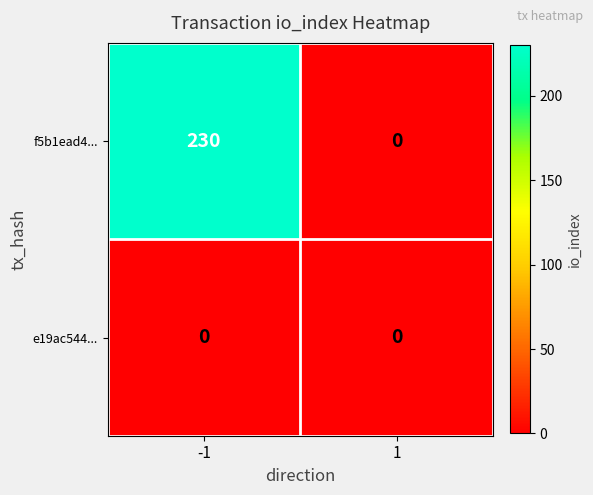

What is the sum of all f5b1ead4... values?

230